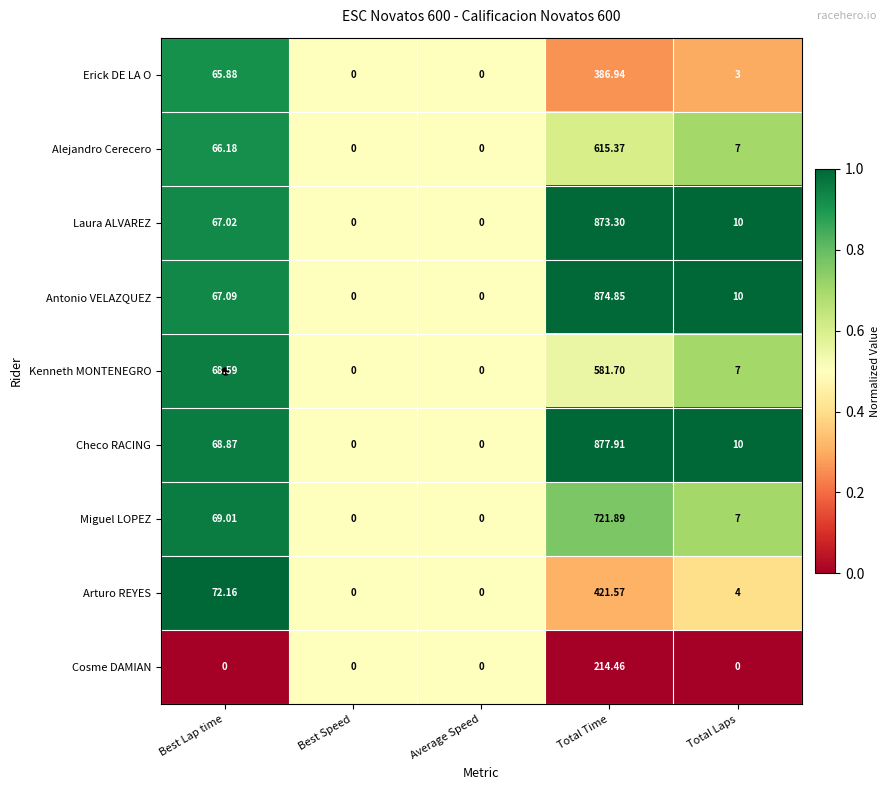

At which label is Alejandro Cerecero closest to 307?

Best Lap time